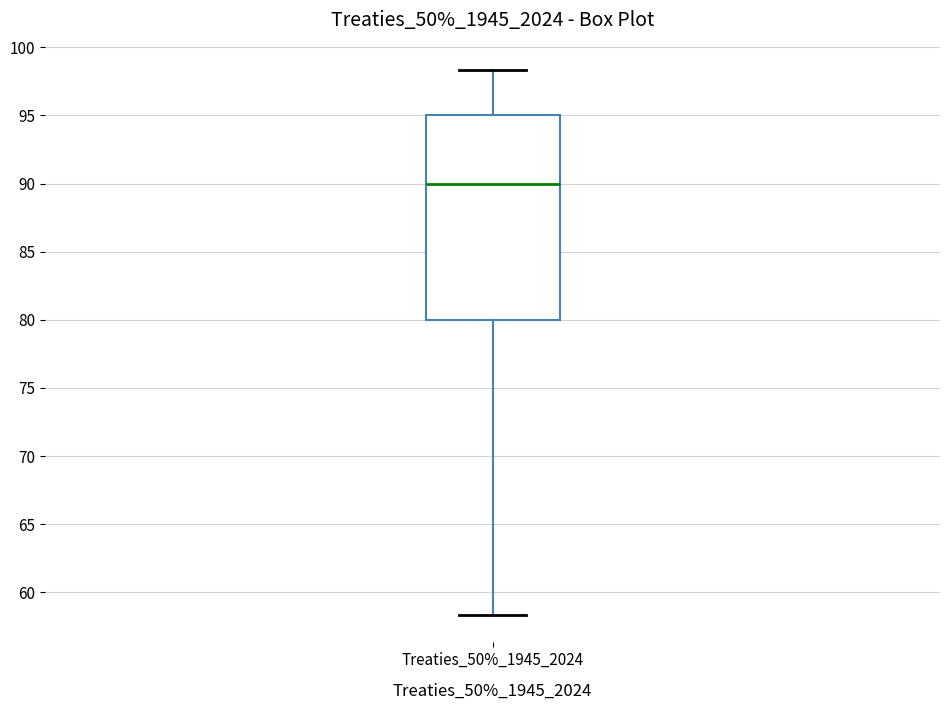

Where does the median line of the box for Treaties_50%_1945_2024 sit on the y-axis? The values are not printed on the chart, so give them approximately, as read against the axis.

90.0